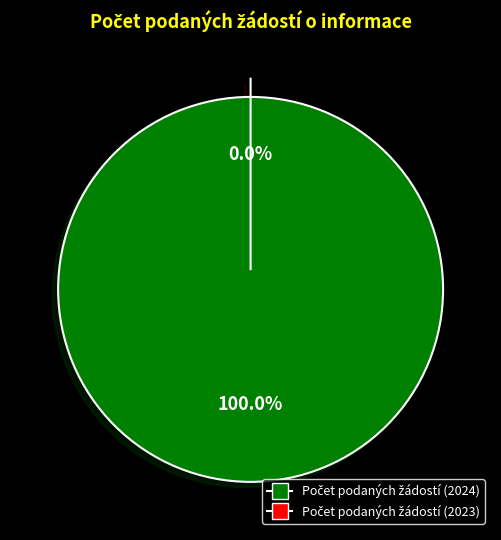

What is the largest slice in the pie chart?

Počet podaných žádostí (2024)